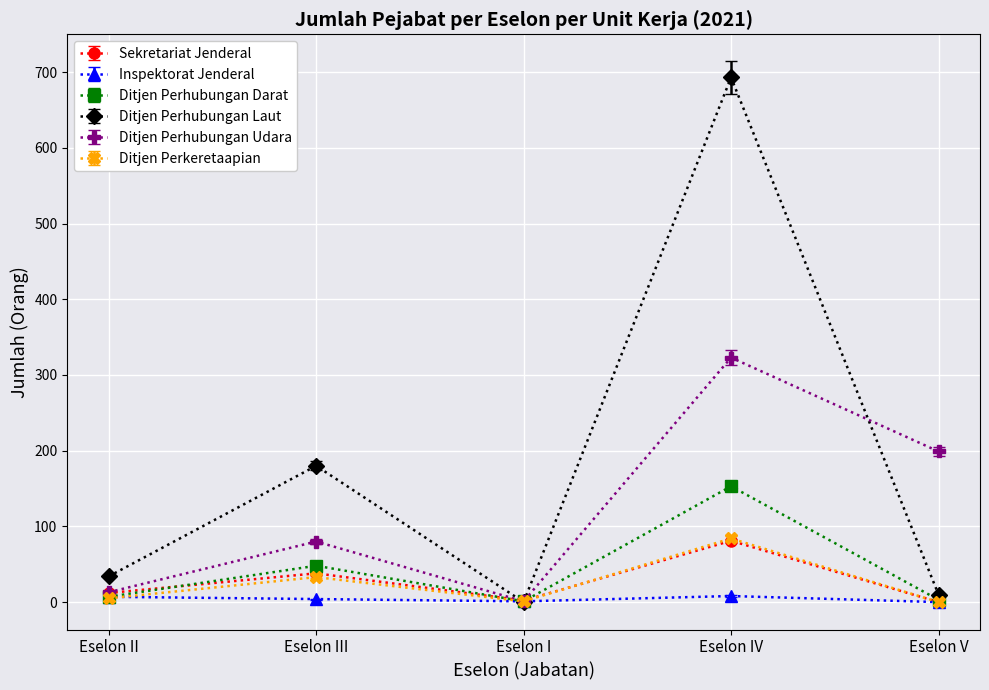

Is it true that Sekretariat Jenderal equals 27 at Eselon IV?

False